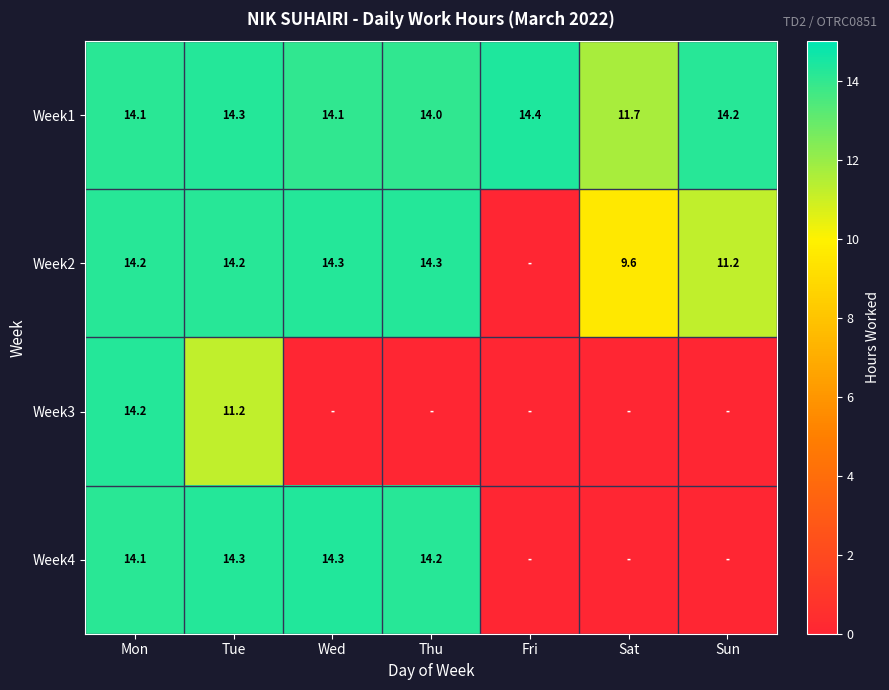

Is it true that Week4 equals 14.3 at Tue?

True